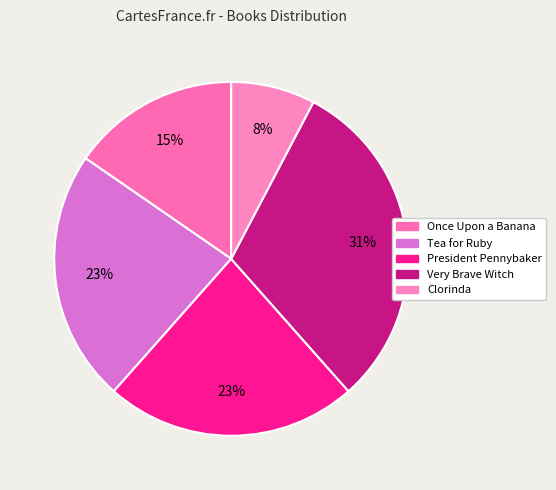

Count the number of slices in the pie.

5